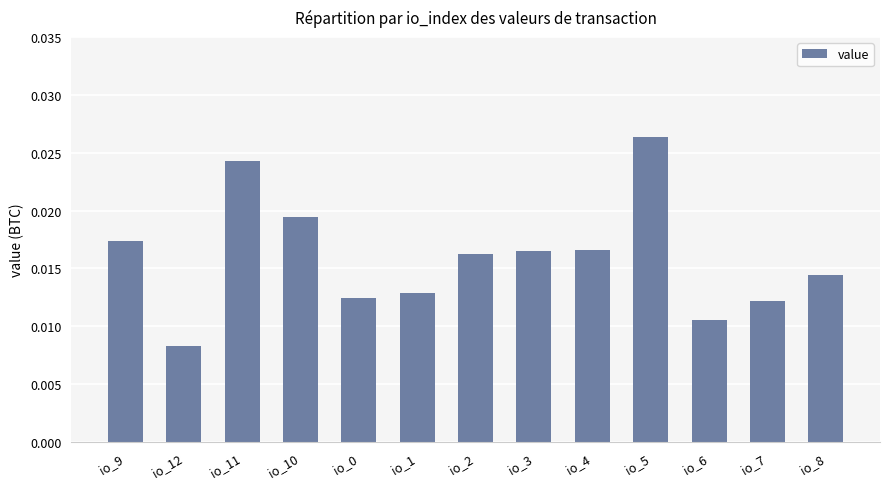

How many values are between 0 and 1?

13